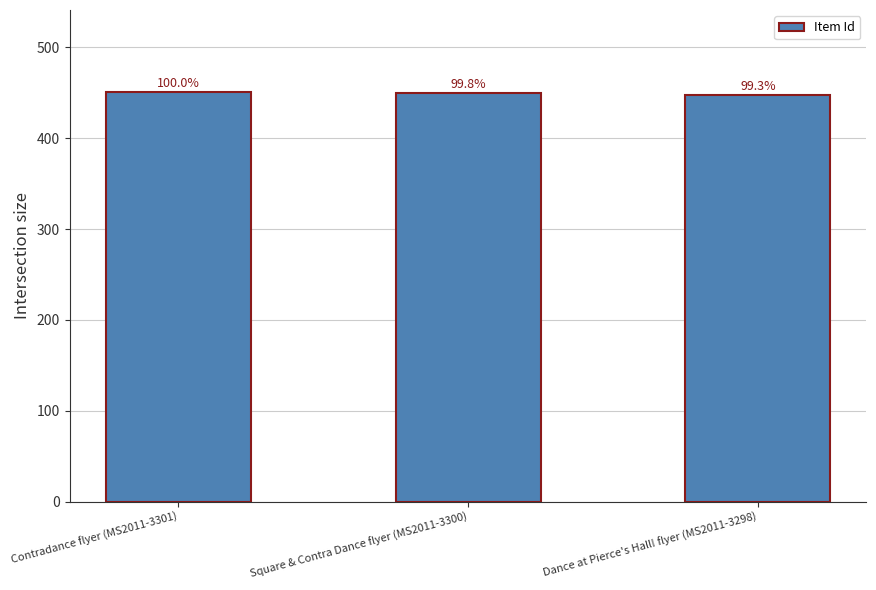

The chart shows a value of 626 at Contradance flyer (MS2011-3301). True or false?

False